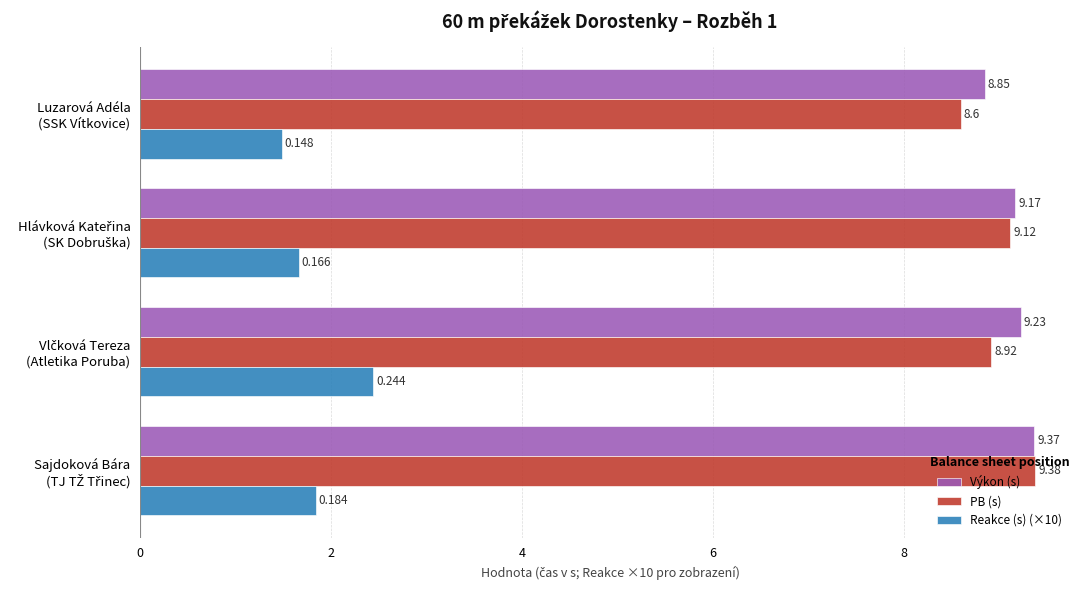

Which series has the largest total across all categories?

Výkon (s)